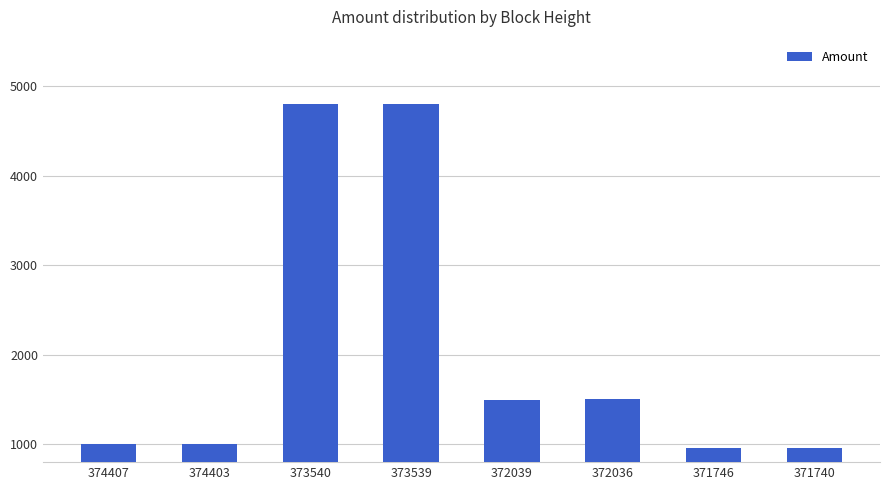

The chart shows a value of 958 at 371746. True or false?

True